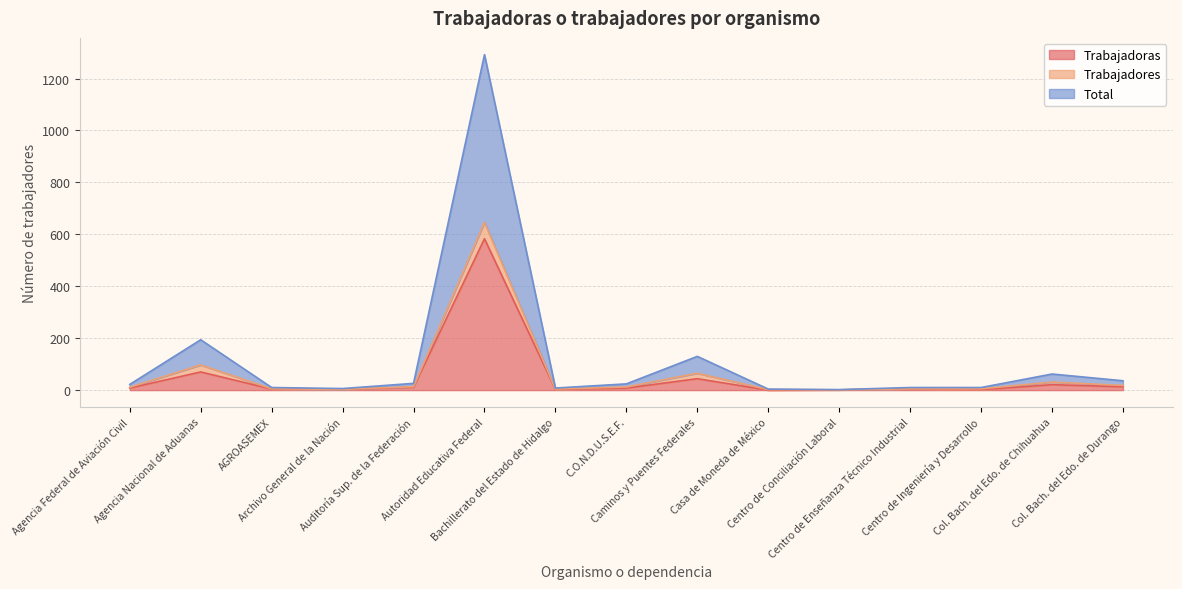

How many data points does each series have?

15